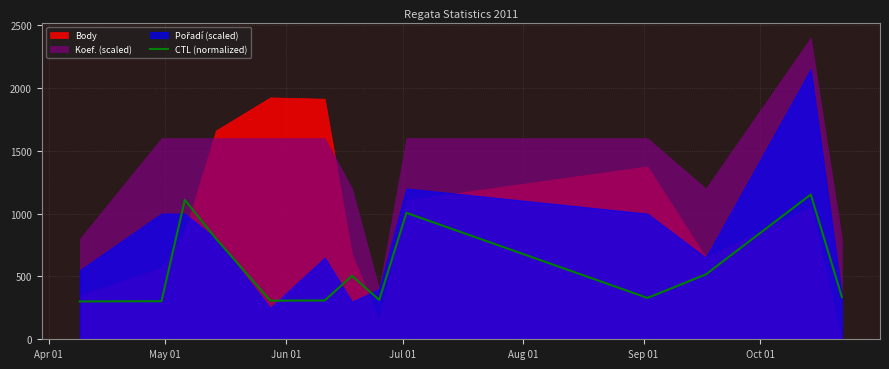

What is the highest value of the CTL (normalized) series?

1152